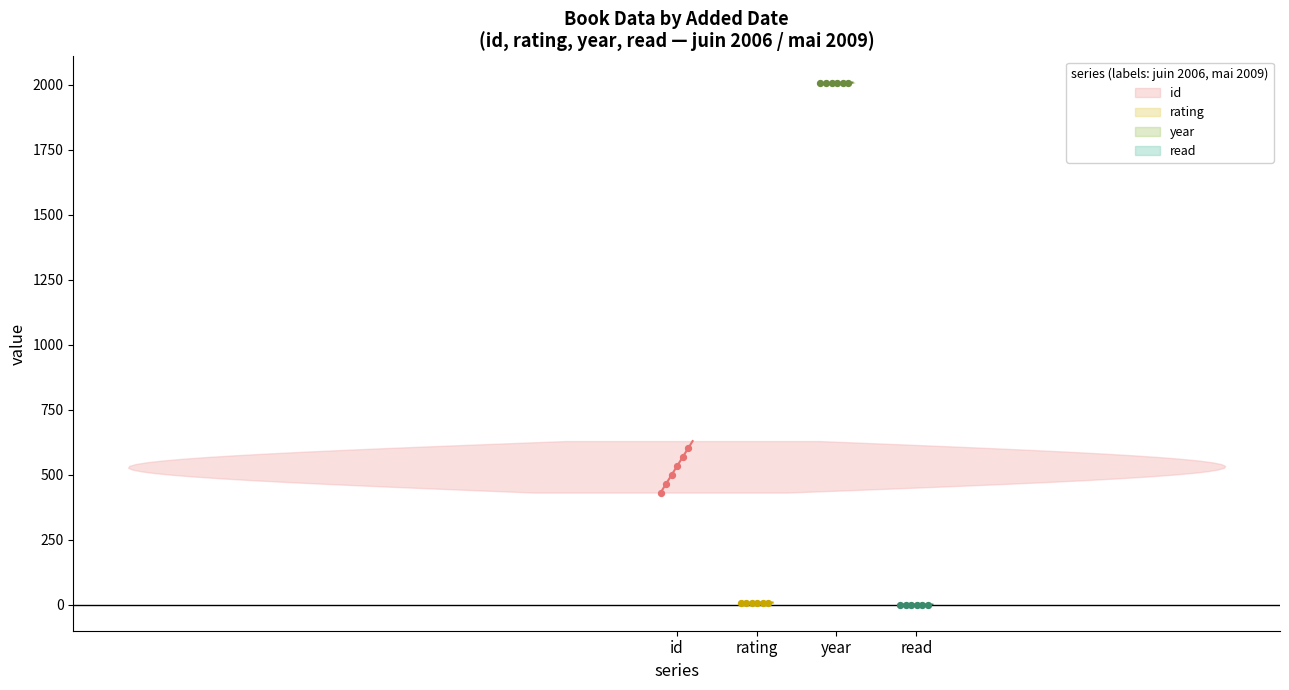

Which series has the widest spread of Y values?

id